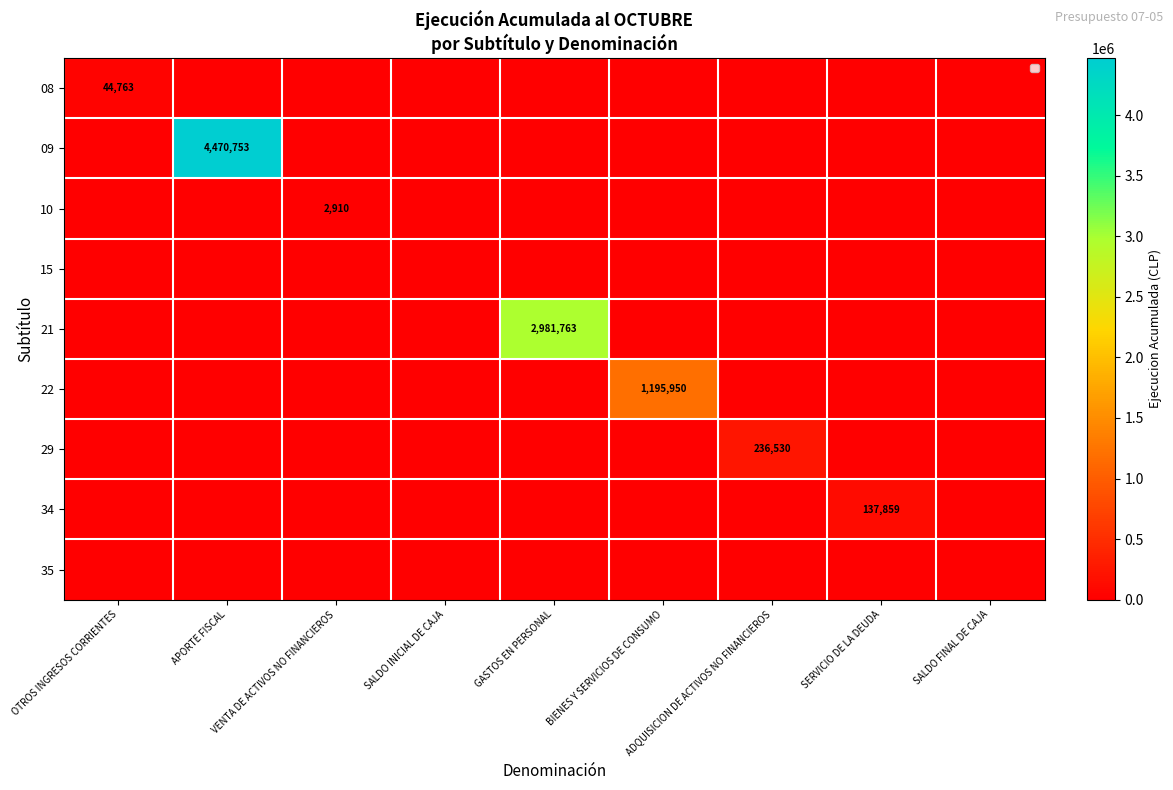

True or false: 34 has a value of 63767 at SERVICIO DE LA DEUDA.

False